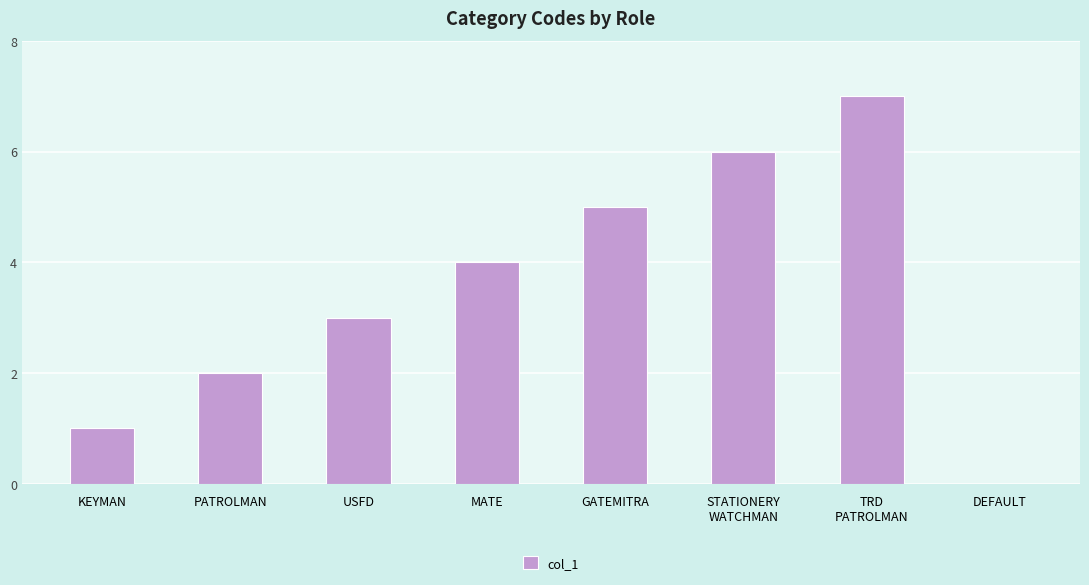

True or false: the data shows 7 at GATEMITRA.

False